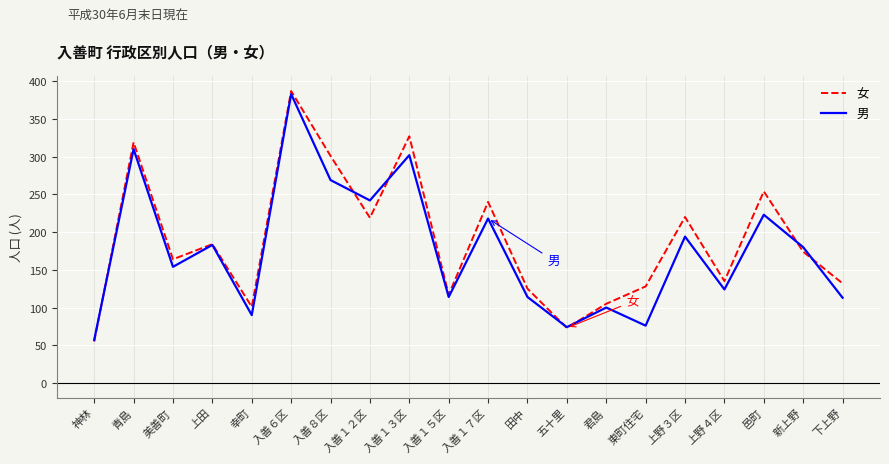

True or false: 女 and 男 cross at least once.

True